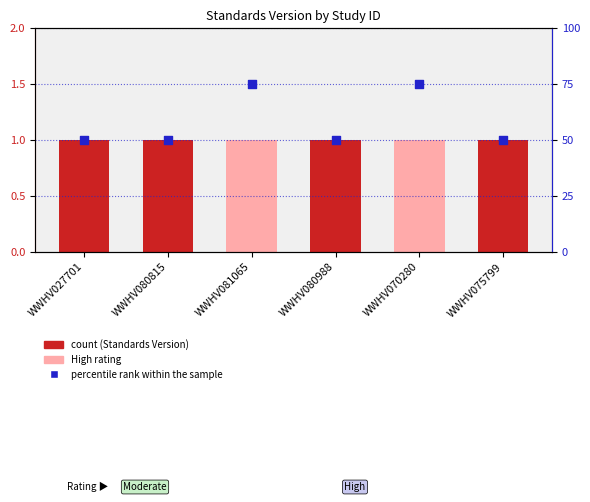

Which series has the largest Y range (max minus min)?

percentile rank within the sample